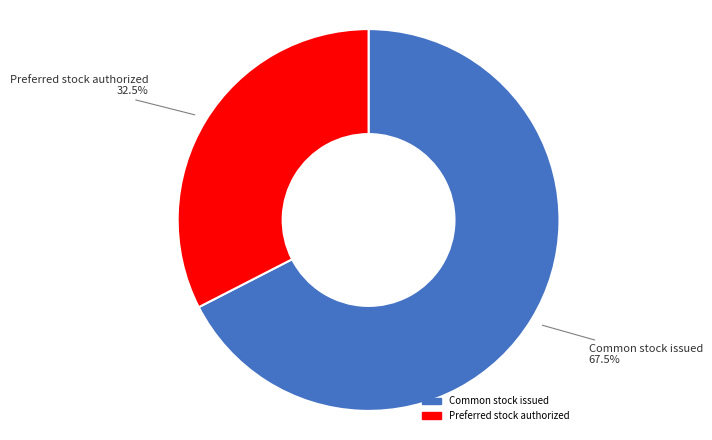

Which slice is the smallest?

Preferred stock authorized